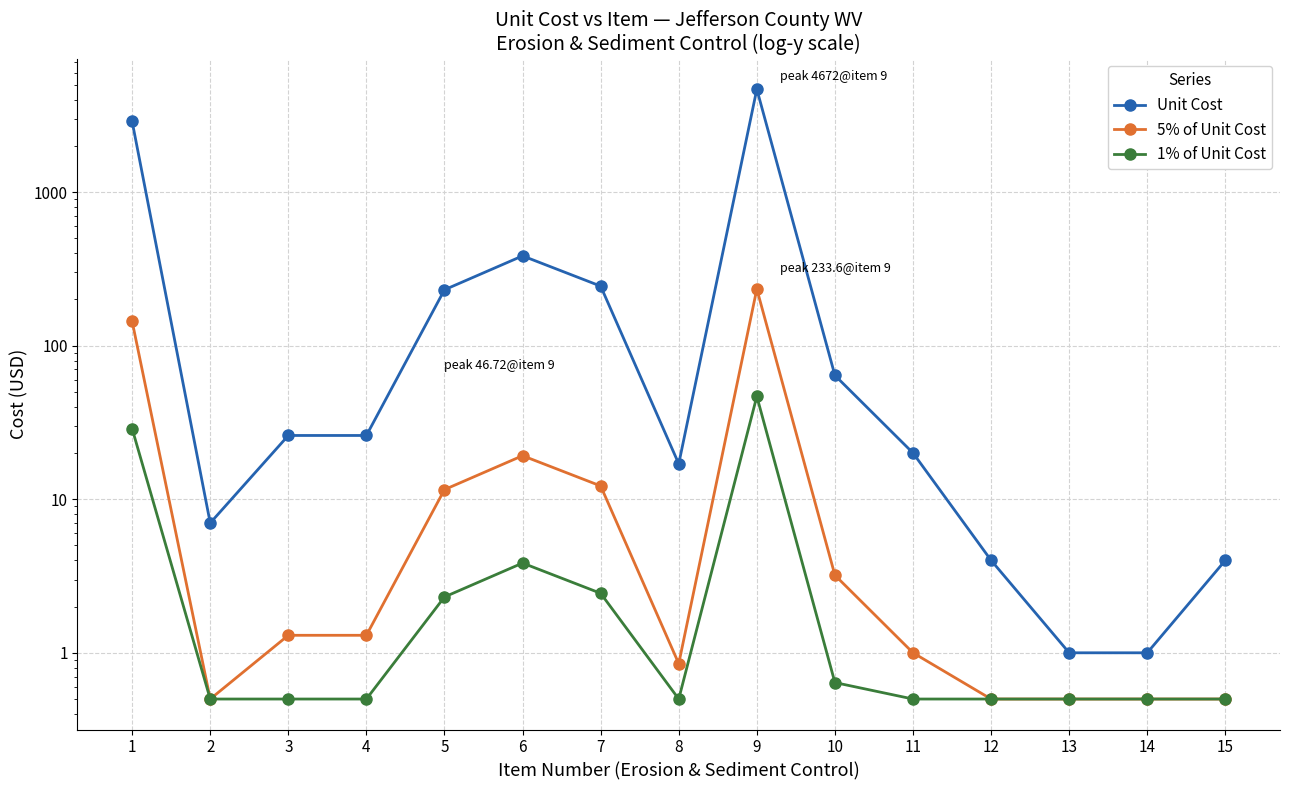

At which category does the chart reach its peak across all series?

9